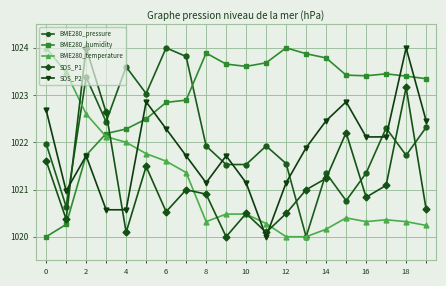

How many times do SDS_P1 and BME280_humidity cross each other?

1